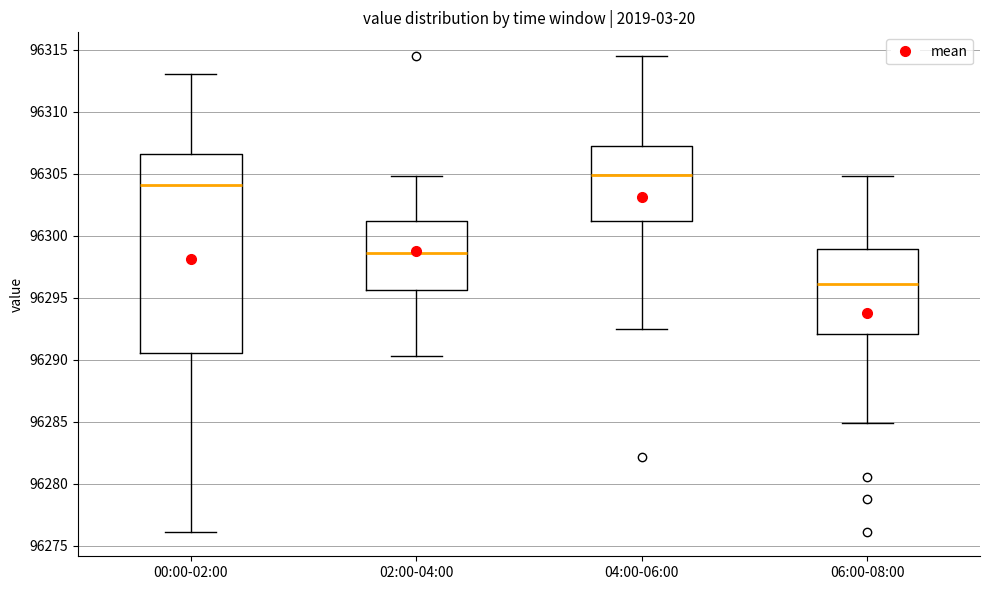

Where is the lower edge of the box for 00:00-02:00 on the y-axis? The values are not printed on the chart, so give them approximately, as read against the axis.

96290.5